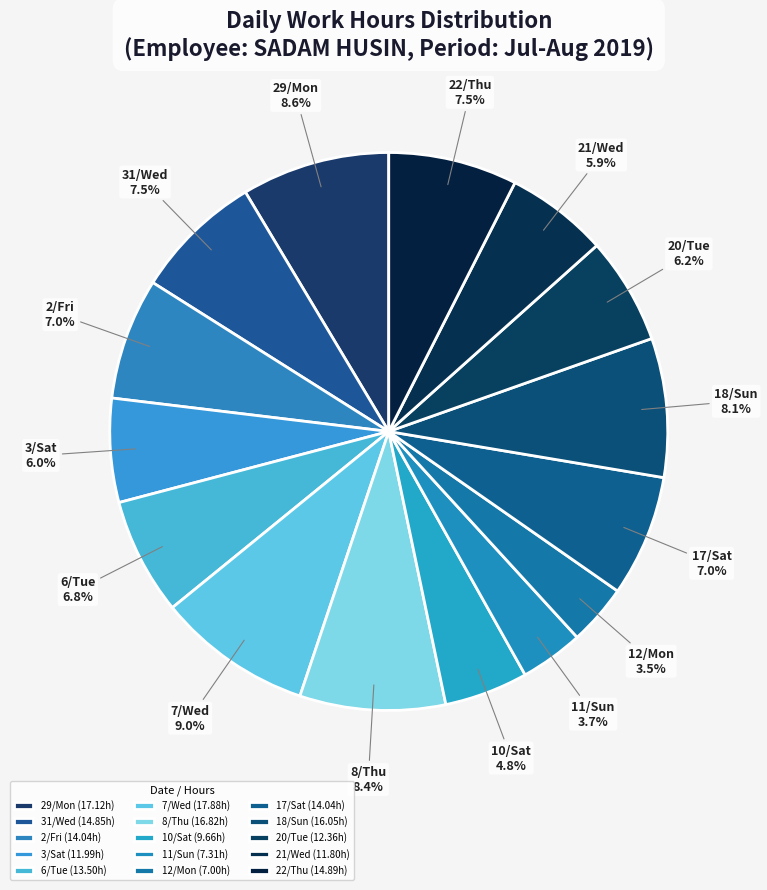

Count the number of slices in the pie.

15